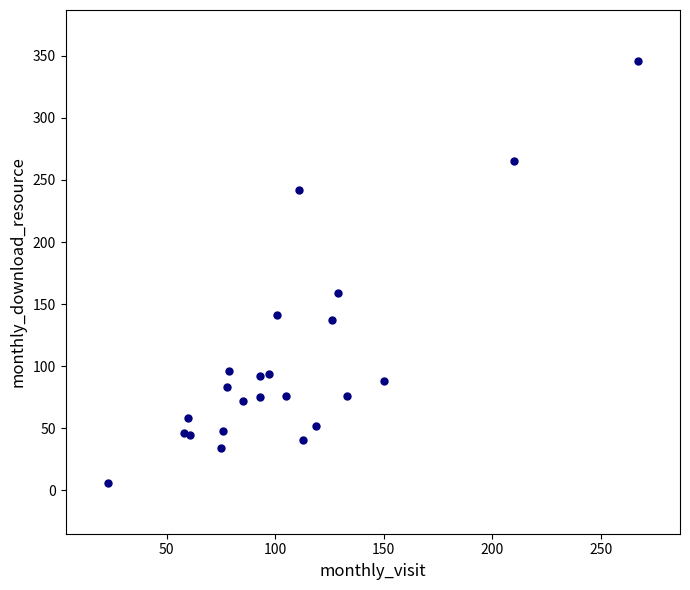

What Y value in the scatter plot is closest to 176?

159